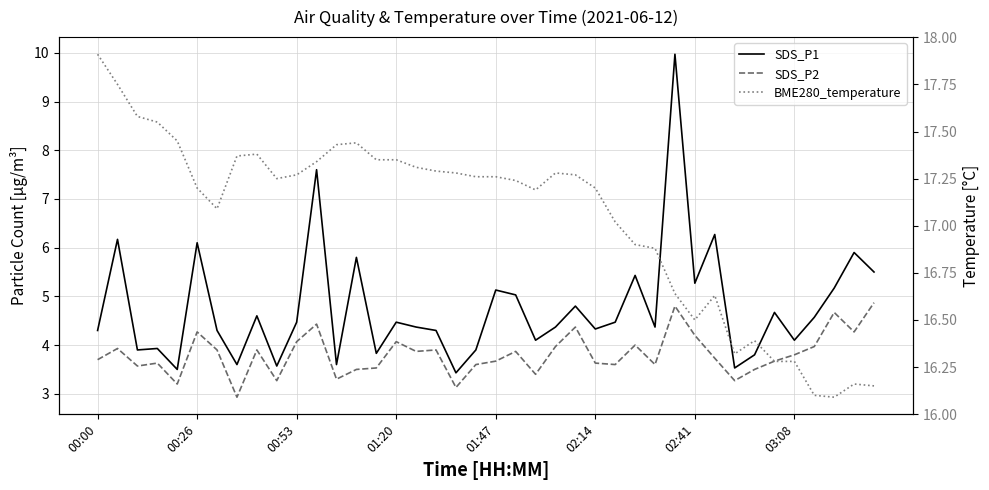

How many data points in SDS_P2 are less than 3?

1